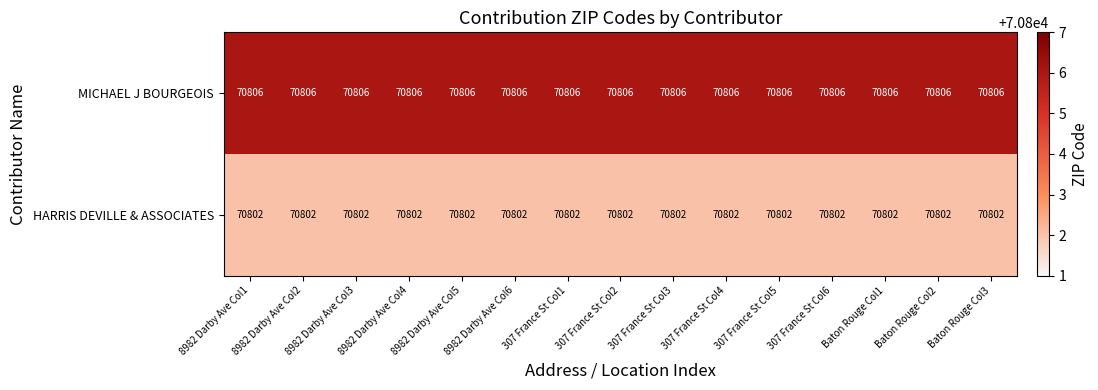

Count the number of categories in the chart.

15